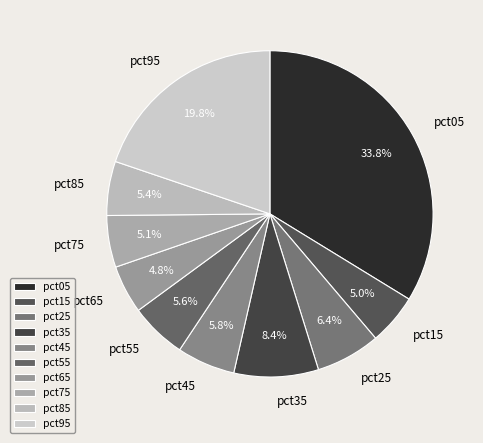

To the nearest percent, what is the combined percentage of pct05 and pct15?

39%